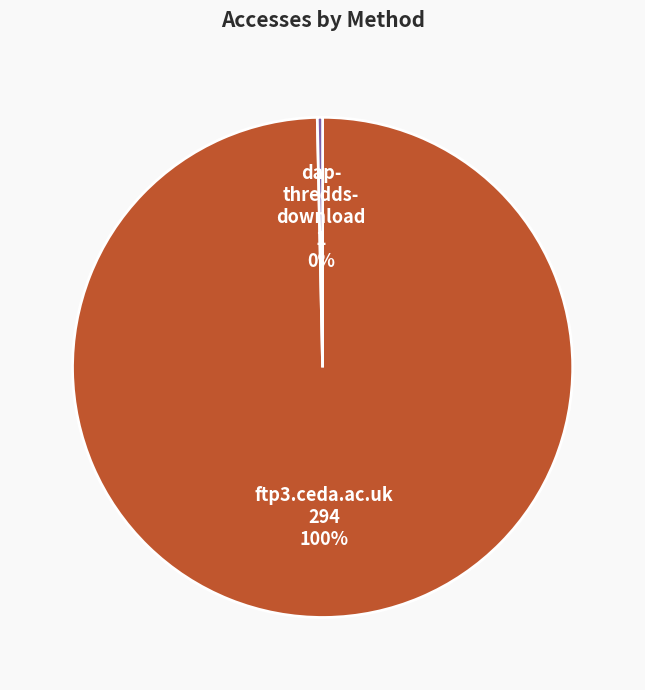

Does any single category account for the majority?

Yes